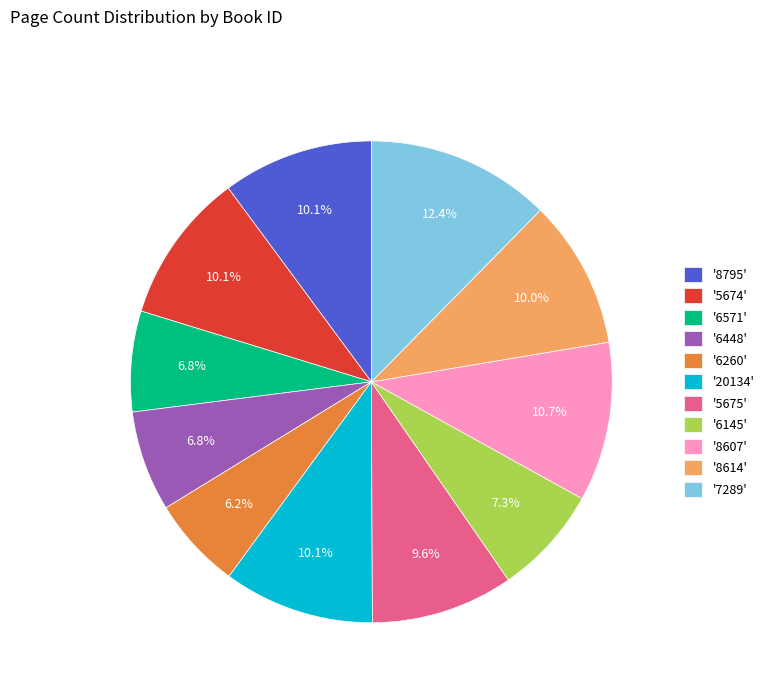

What is the ratio of the value at '6260' to the value at '20134'?

0.6